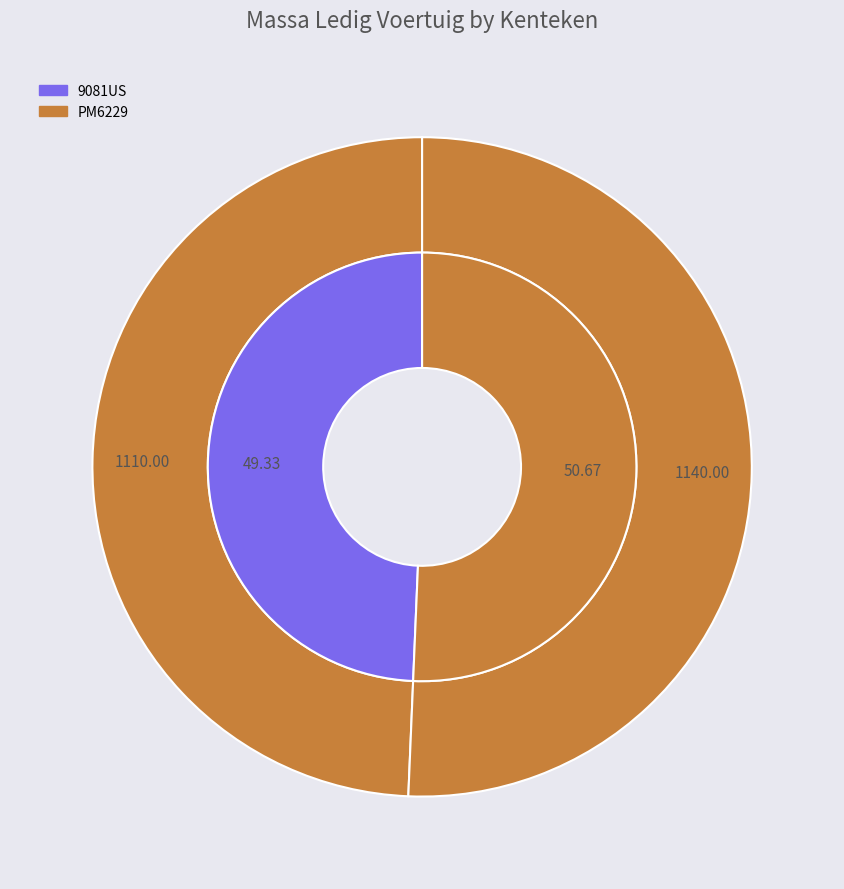

The PM6229 slice represents 40% of the pie. True or false?

False